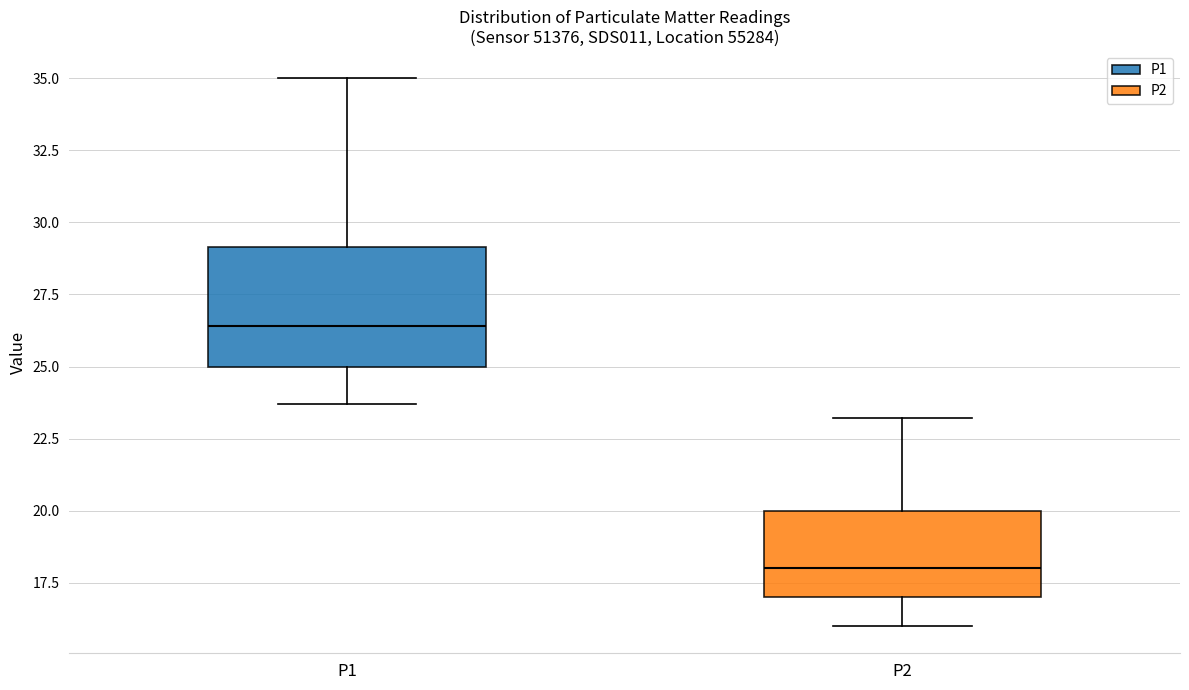

Reading left to right, read every box against the y-axis: the position of its median line, the range the box covers, and the ends of its whiskers. The values are not printed on the chart, so give them approximately, as read against the axis.

P1: median 26.5, box 25.0 to 29.0, whiskers 23.5 to 35.0
P2: median 18.0, box 17.0 to 20.0, whiskers 16.0 to 23.0